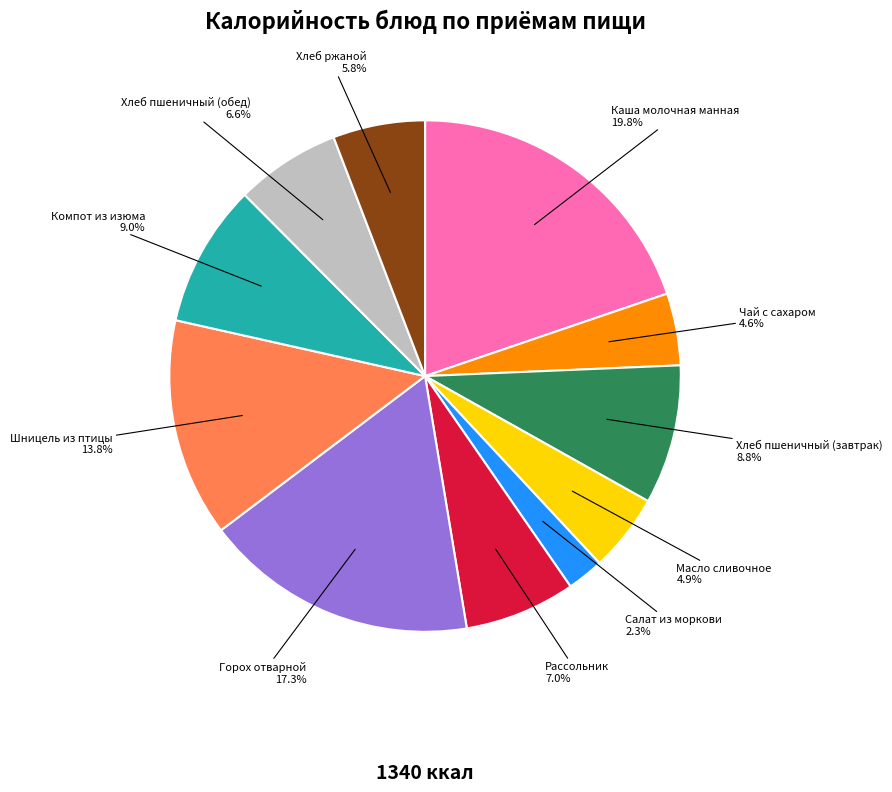

Combined, do Хлеб пшеничный (обед) and Горох отварной account for over 50%?

No